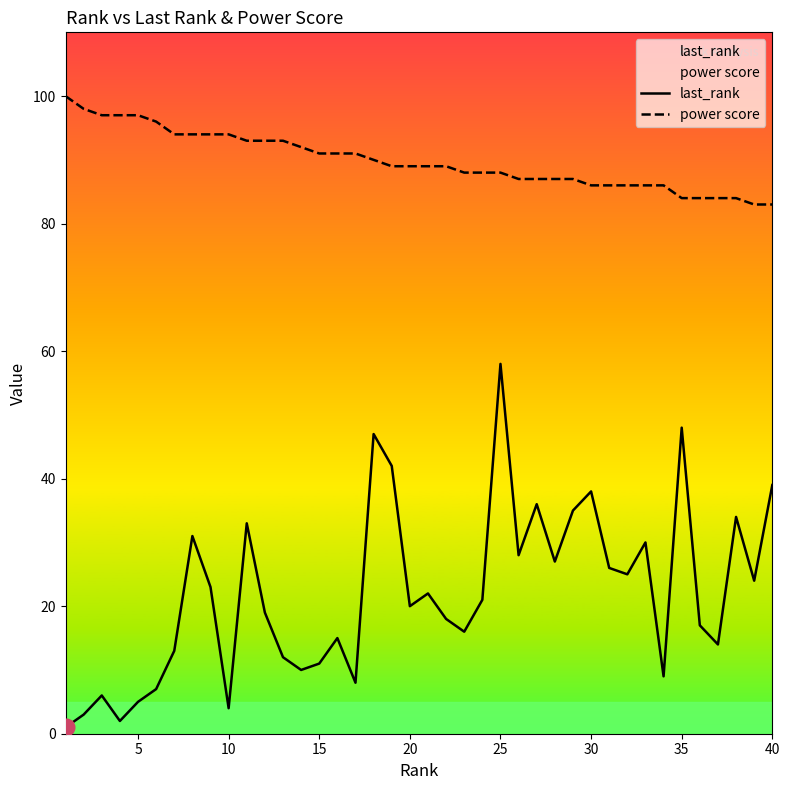

List the series in order of their peak value, highest first.

power score, last_rank